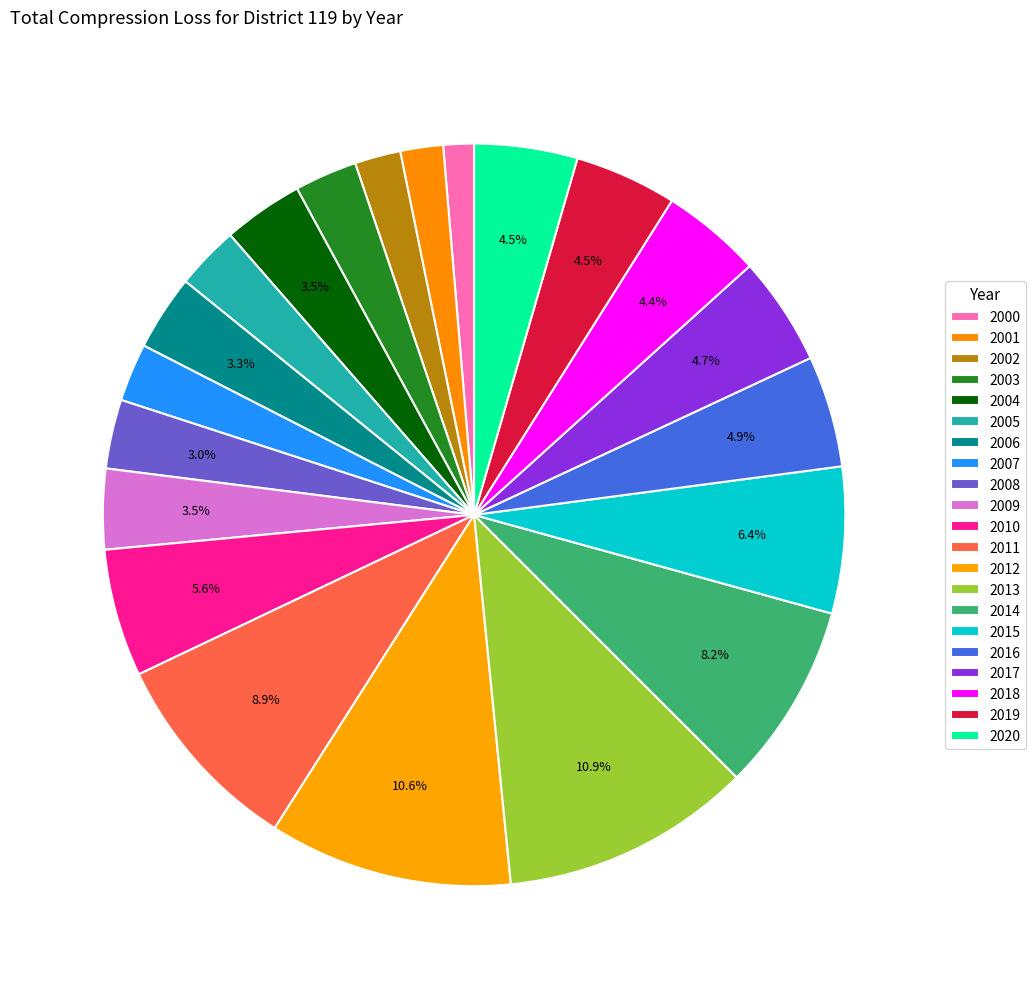

What percentage do 2003 and 2002 together represent?

4.7%